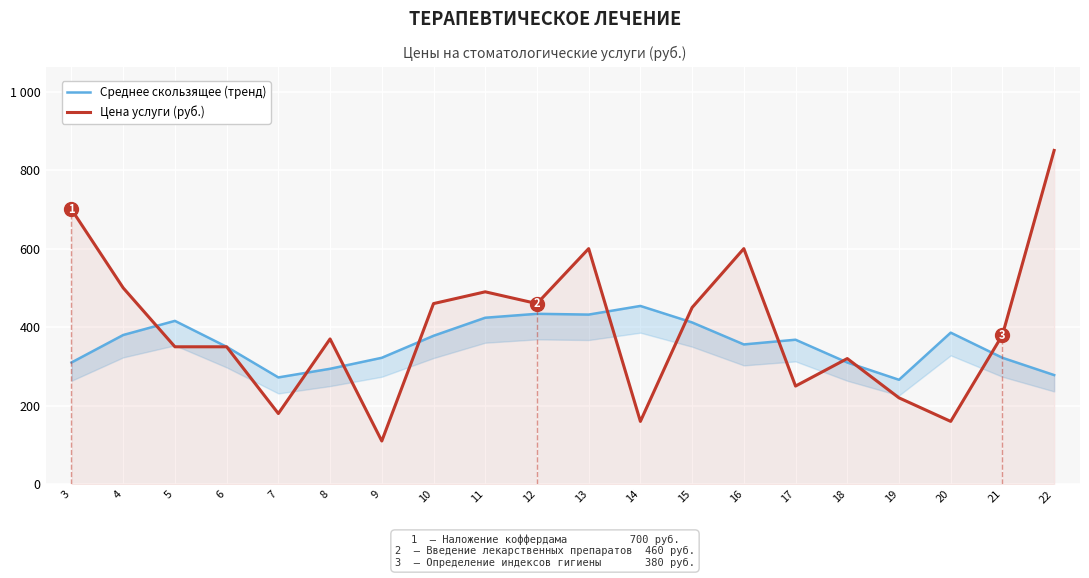

Which has a higher value, 18 or 21?

21